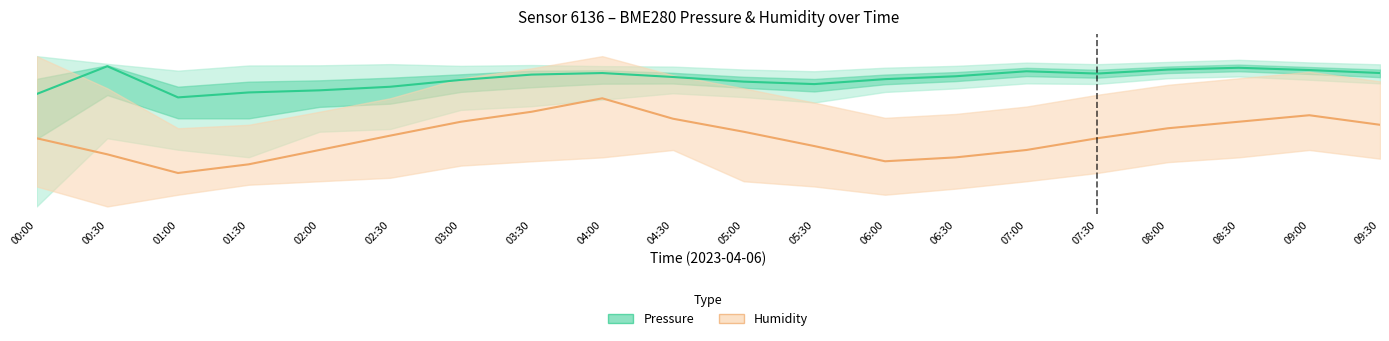

Reading left to right, extract all data points from this chart.

Pressure (normalised): 00:00=0.7	00:30=0.9	01:00=0.7	01:30=0.8	02:00=0.8	02:30=0.8	03:00=0.8	03:30=0.9	04:00=0.9	04:30=0.9	05:00=0.8	05:30=0.8	06:00=0.8	06:30=0.9	07:00=0.9	07:30=0.9	08:00=0.9	08:30=0.9	09:00=0.9	09:30=0.9
Humidity (normalised): 00:00=0.5	00:30=0.3	01:00=0.2	01:30=0.3	02:00=0.4	02:30=0.5	03:00=0.6	03:30=0.6	04:00=0.7	04:30=0.6	05:00=0.5	05:30=0.4	06:00=0.3	06:30=0.3	07:00=0.4	07:30=0.5	08:00=0.5	08:30=0.6	09:00=0.6	09:30=0.5